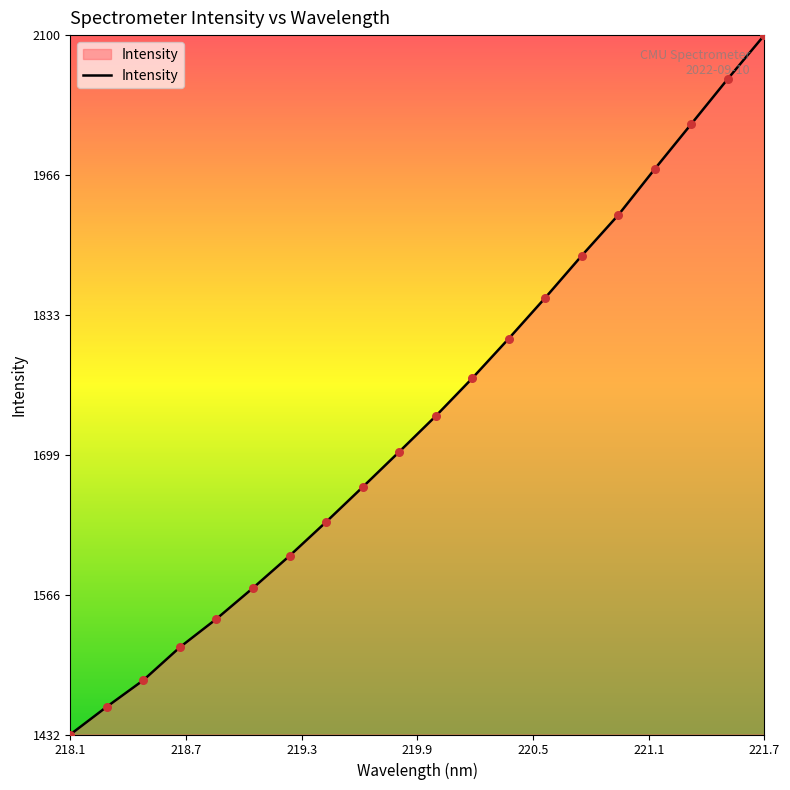

What is the maximum value shown in the chart?

2100.0